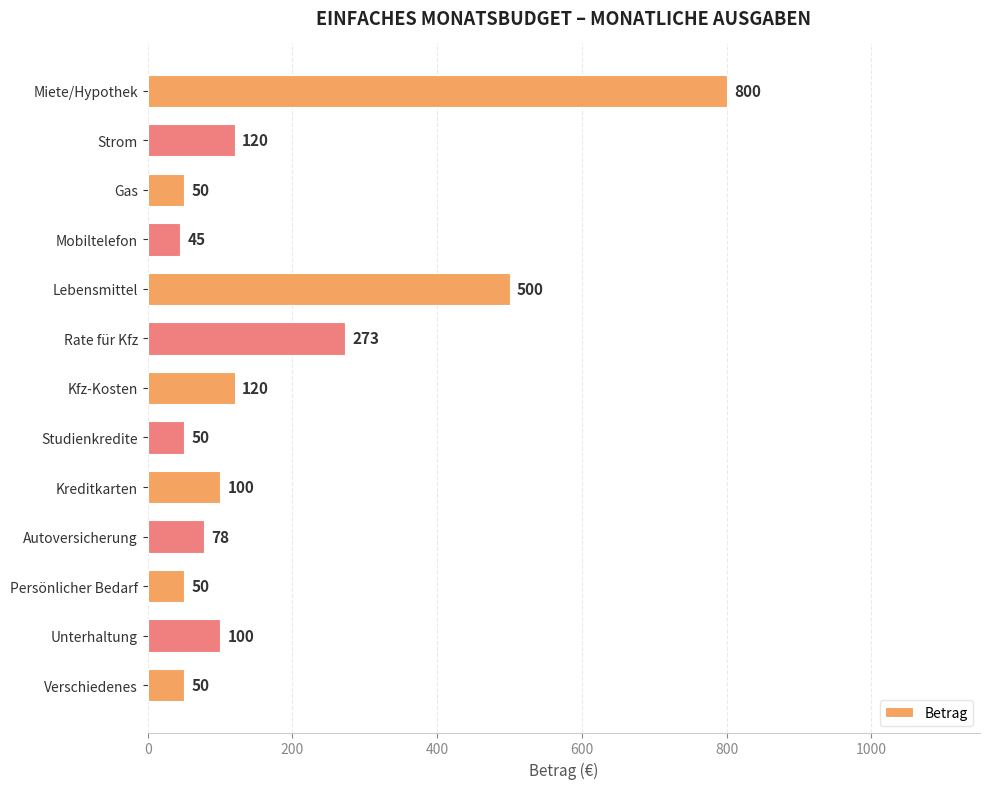

What is the smallest value displayed?

45